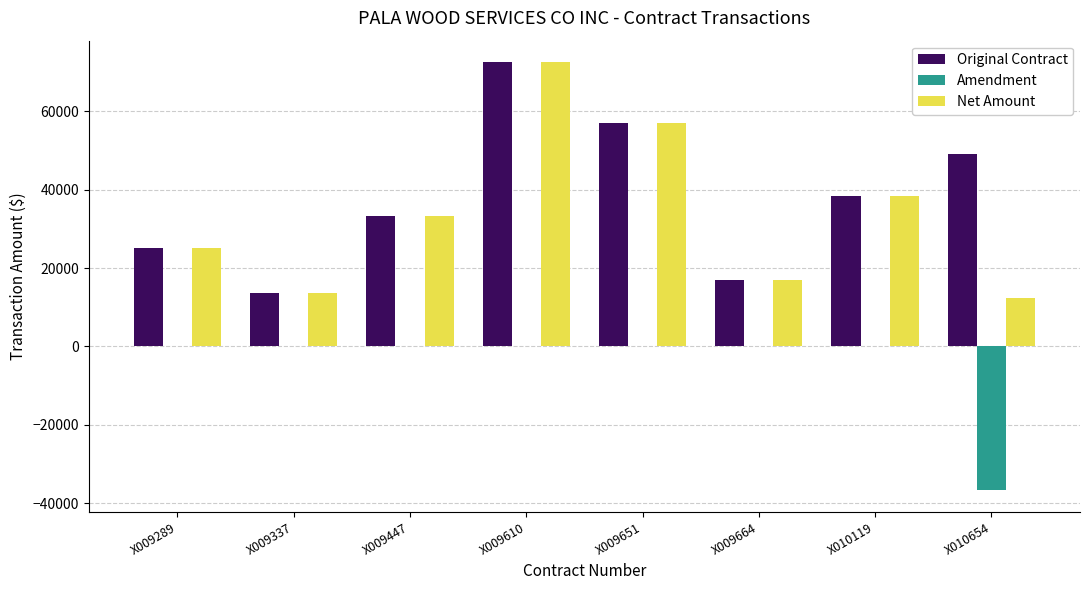

What is the sum of all Net Amount values?

269060